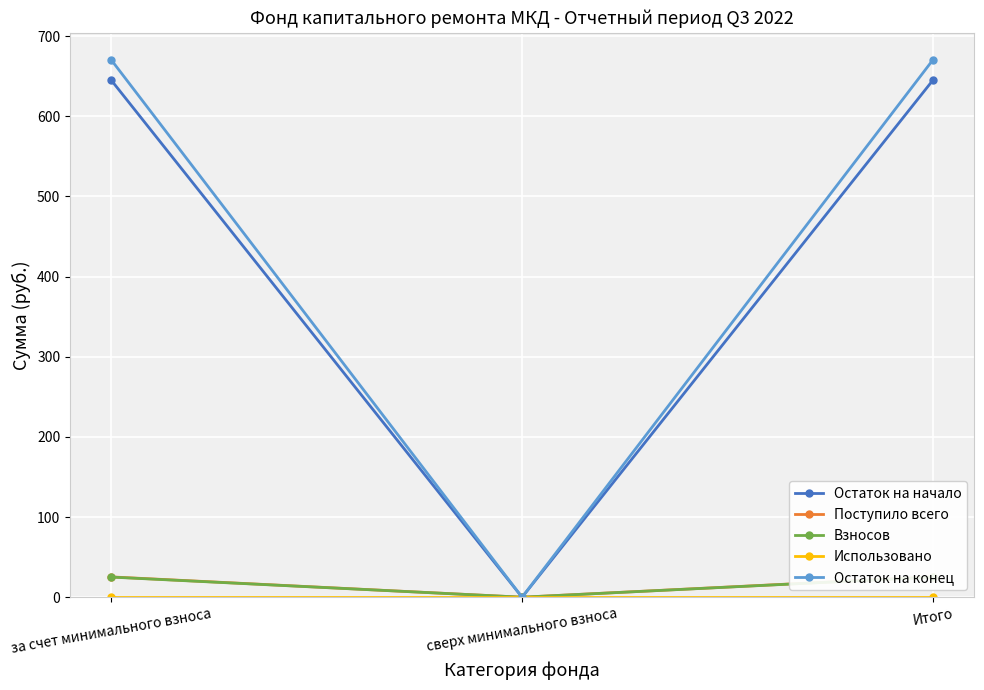

What is the maximum value for Остаток на начало?

645.3